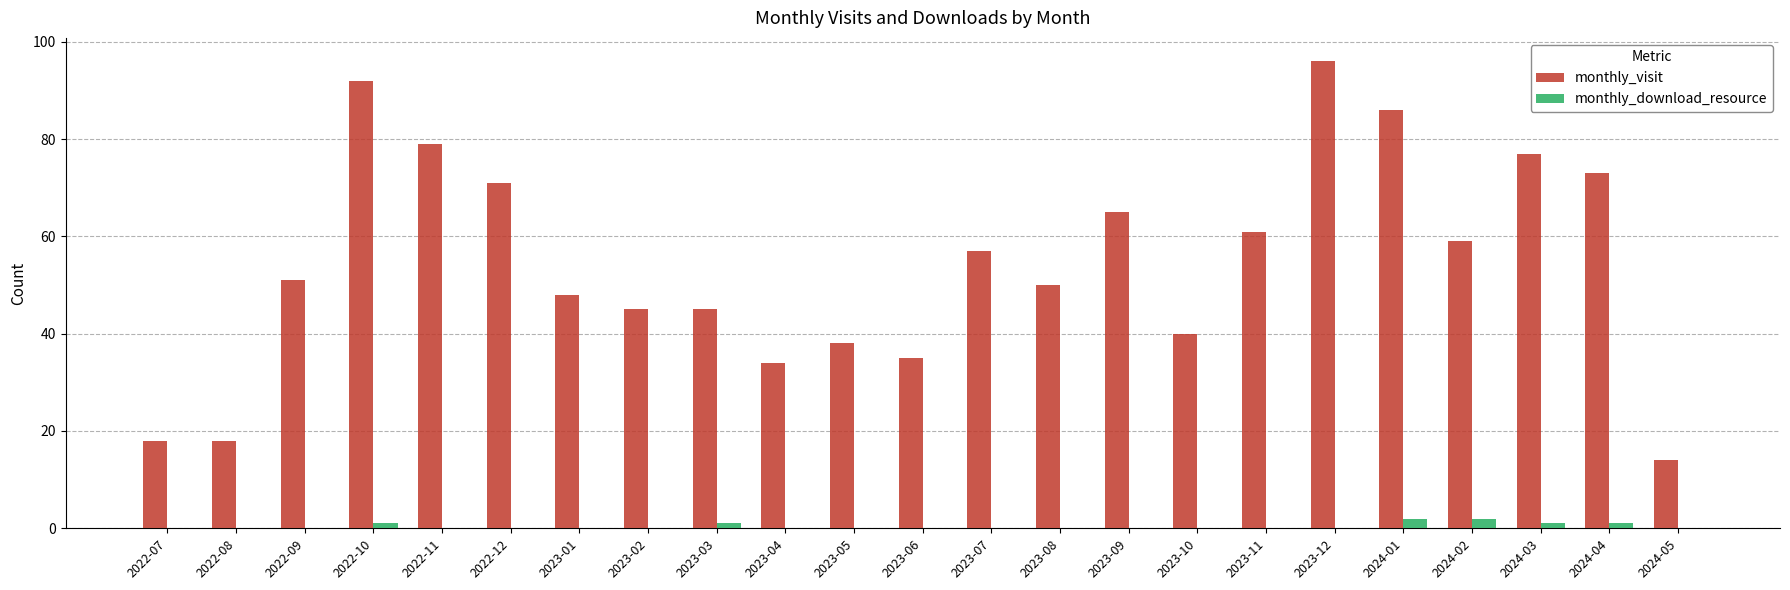

How many groups of bars are there?

23